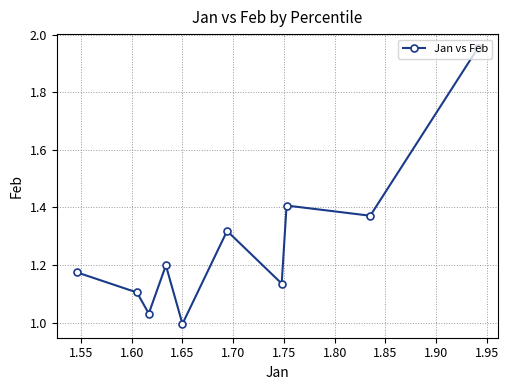

What is the sum of all values?

12.7